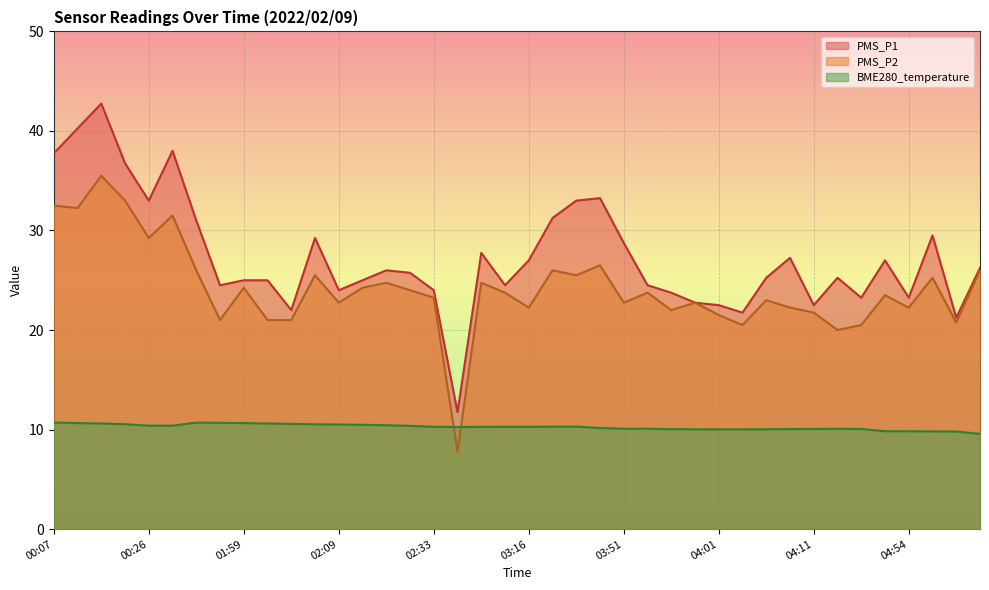

At how many categories does at least one series exceed 14?

39